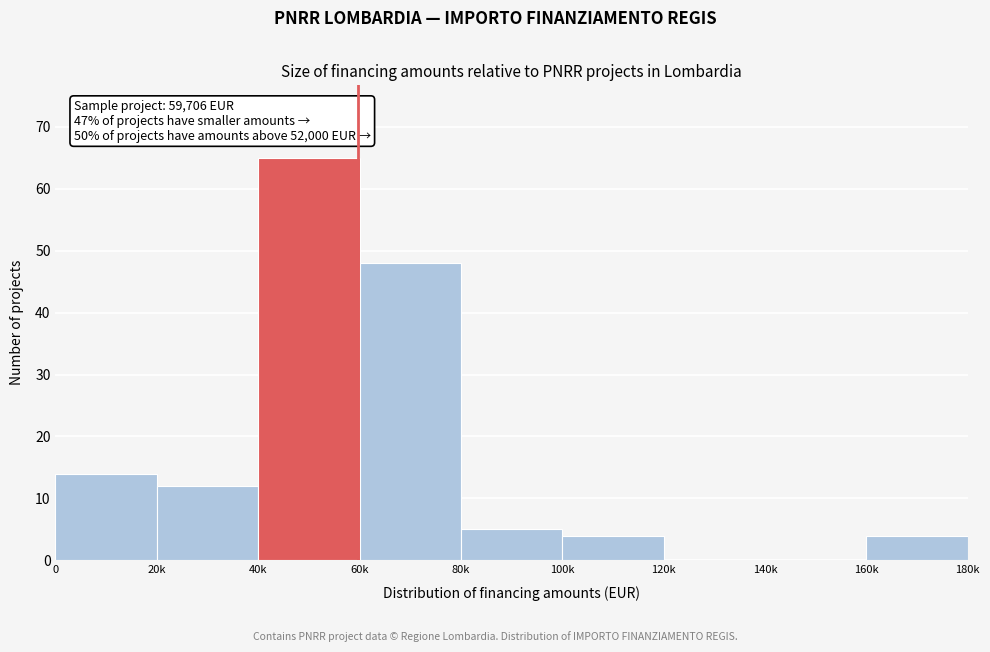

Reading right to left, transcribe all the data shown in this chart.

160k=4	140k=0	120k=0	100k=4	80k=5	60k=48	40k=65	20k=12	0=14